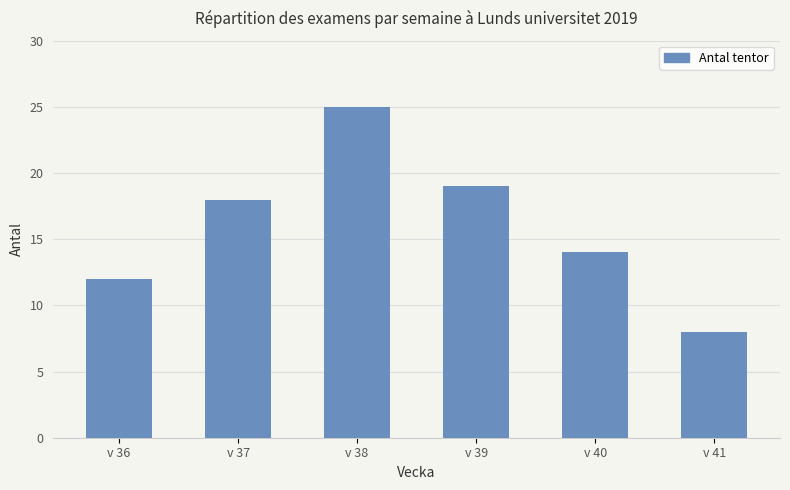

Rank the categories by value from highest to lowest.

v 38, v 39, v 37, v 40, v 36, v 41